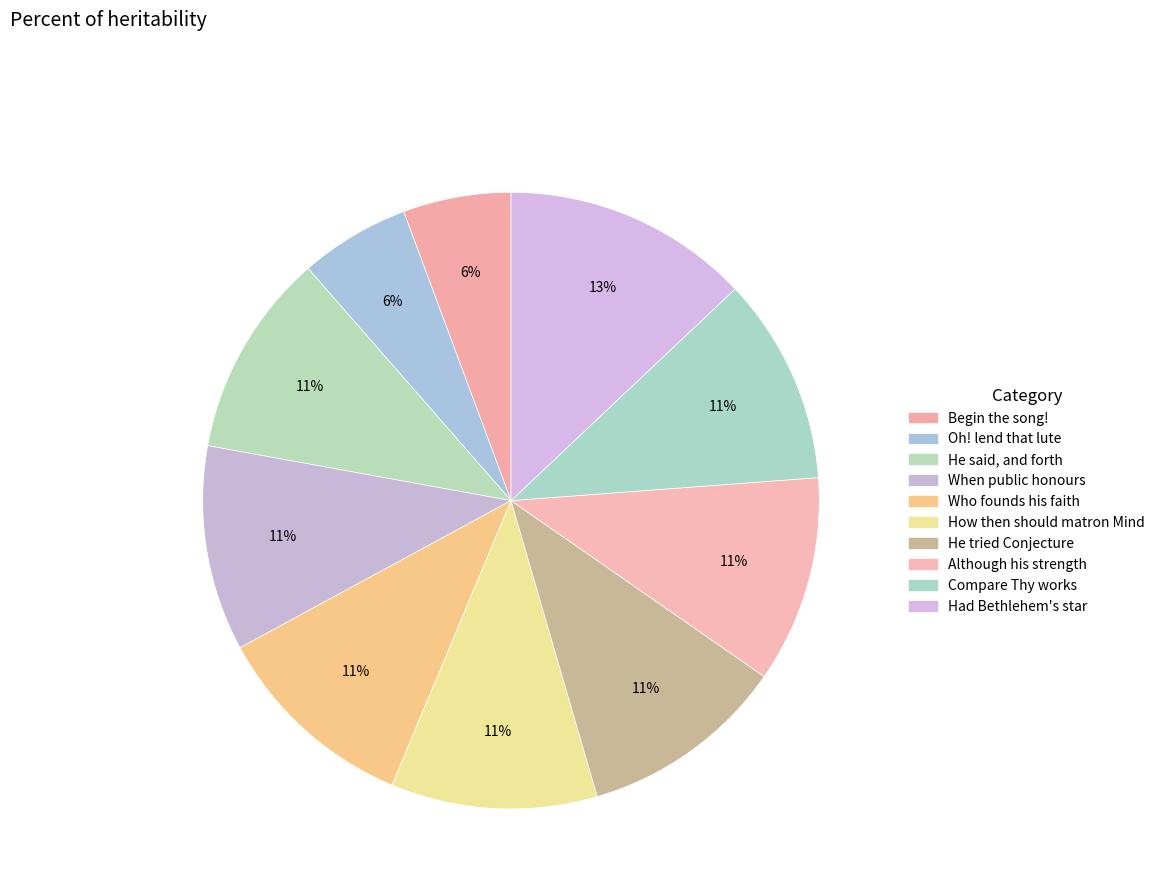

To the nearest percent, what portion does How then should matron Mind represent?

11%